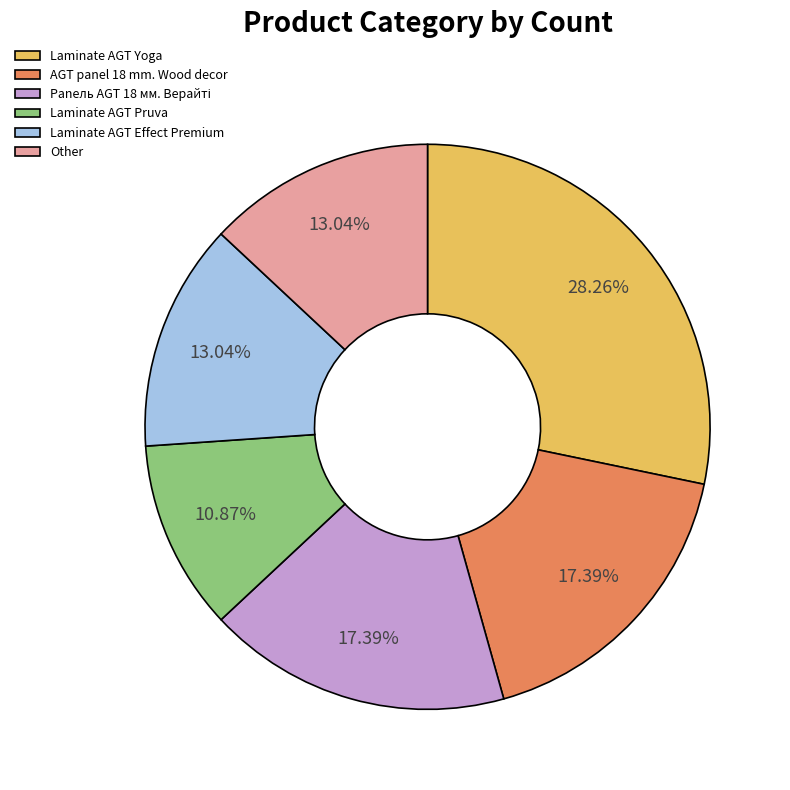

Approximately how many times larger is the value at AGT panel 18 mm. Wood decor compared to Laminate AGT Yoga?

0.6